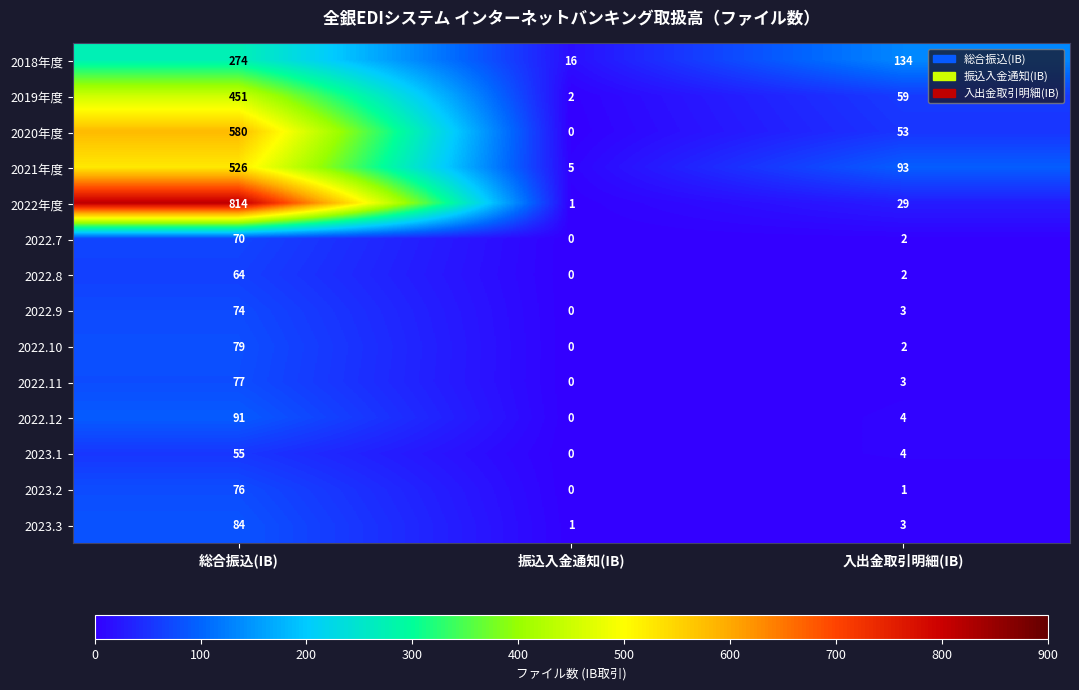

The 2022.10 series shows 79 at 総合振込(IB). True or false?

True